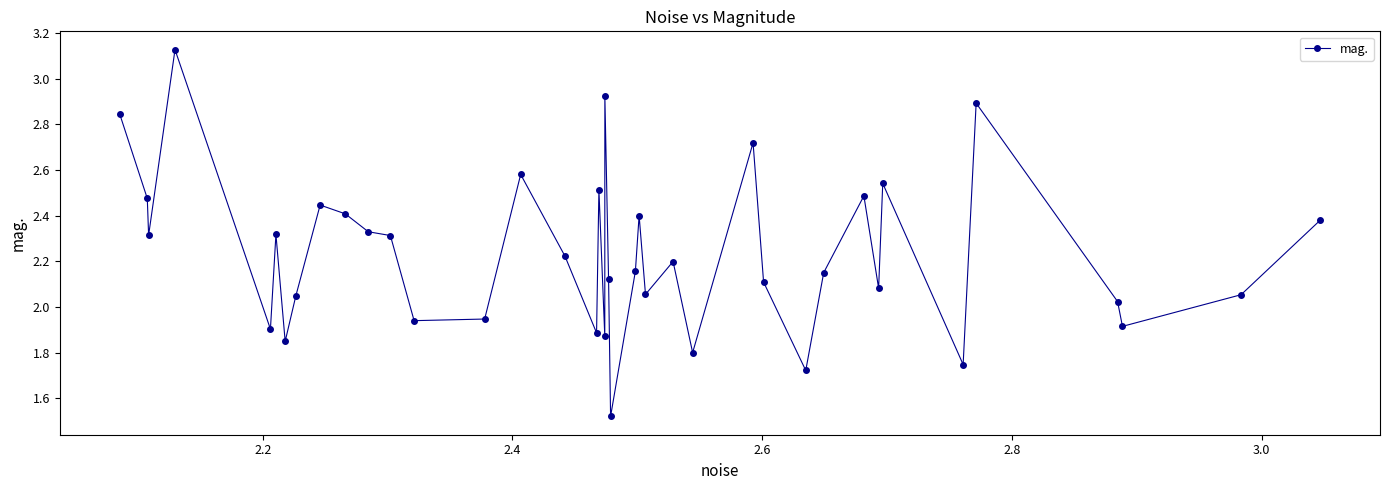

What is the difference between the maximum and second lowest values?

1.4